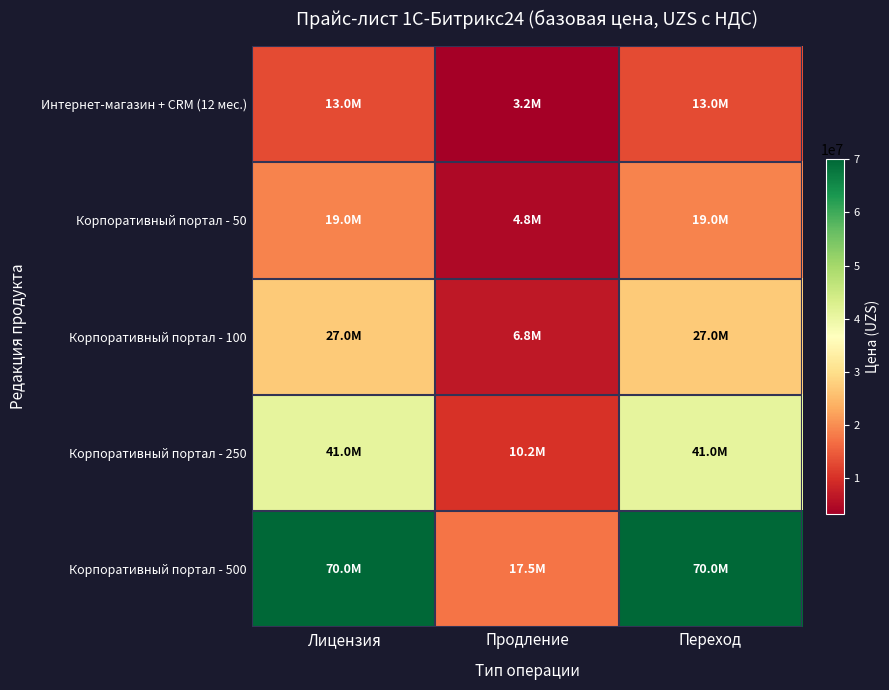

Reading right to left, list all the values displayed in this chart.

Интернет-магазин + CRM (12 мес.): Переход=13000000	Продление=3250000	Лицензия=13000000
Корпоративный портал - 50: Переход=19000000	Продление=4750000	Лицензия=19000000
Корпоративный портал - 100: Переход=27000000	Продление=6750000	Лицензия=27000000
Корпоративный портал - 250: Переход=41000000	Продление=10250000	Лицензия=41000000
Корпоративный портал - 500: Переход=70000000	Продление=17500000	Лицензия=70000000